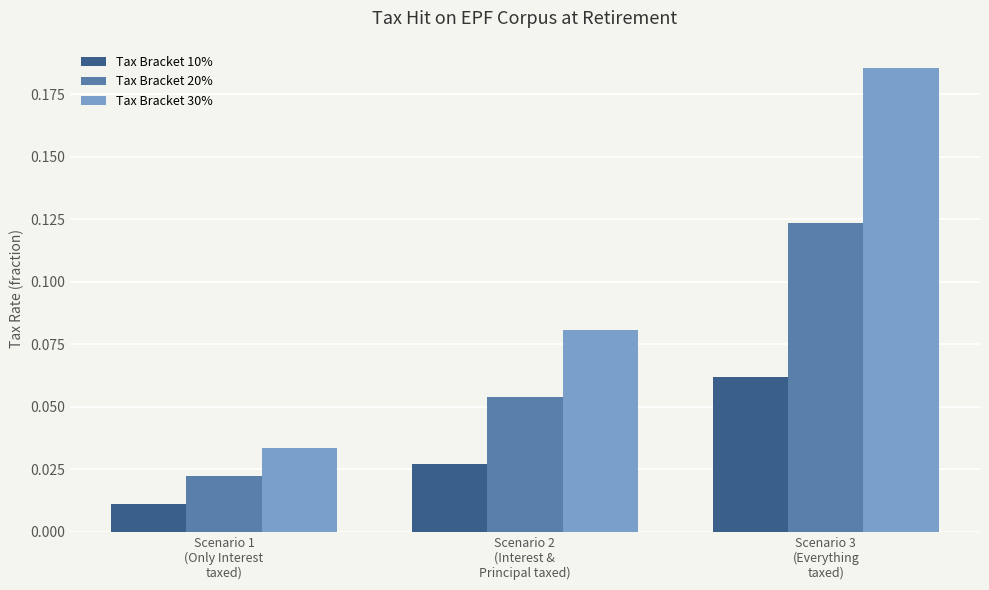

Between Scenario 1
(Only Interest
taxed) and Scenario 2
(Interest &
Principal taxed), which series saw the biggest shift?

Tax Bracket 30%